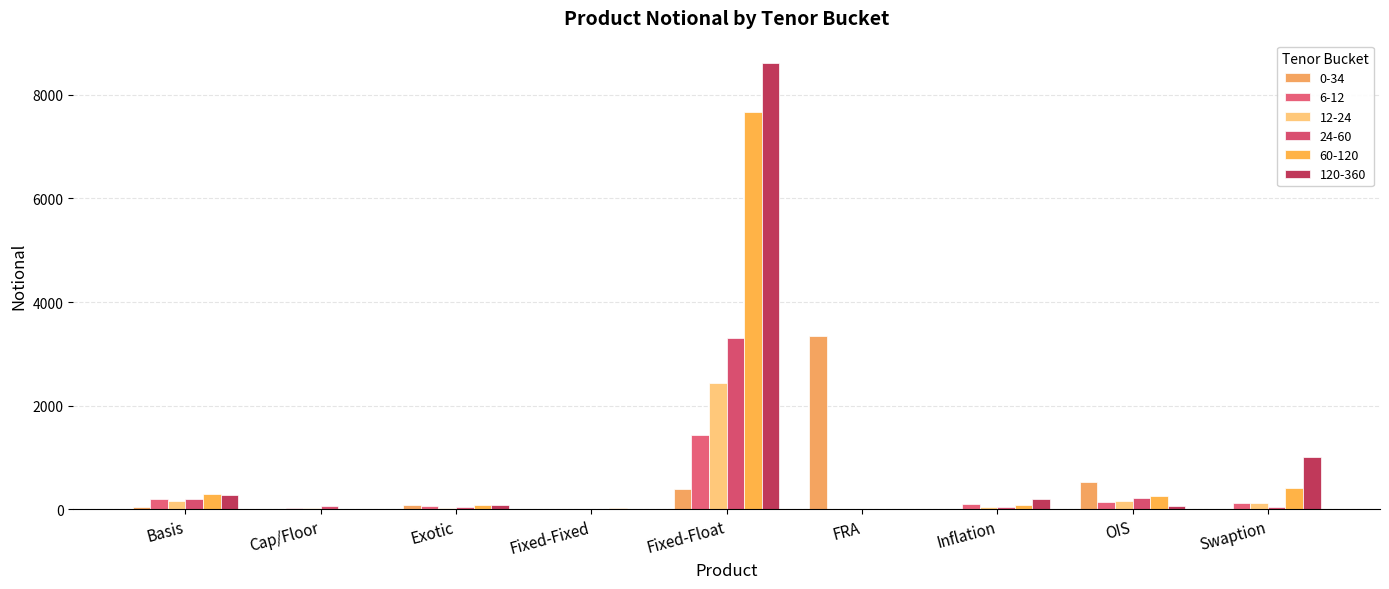

What is the sum of all 0-34 values?

4413